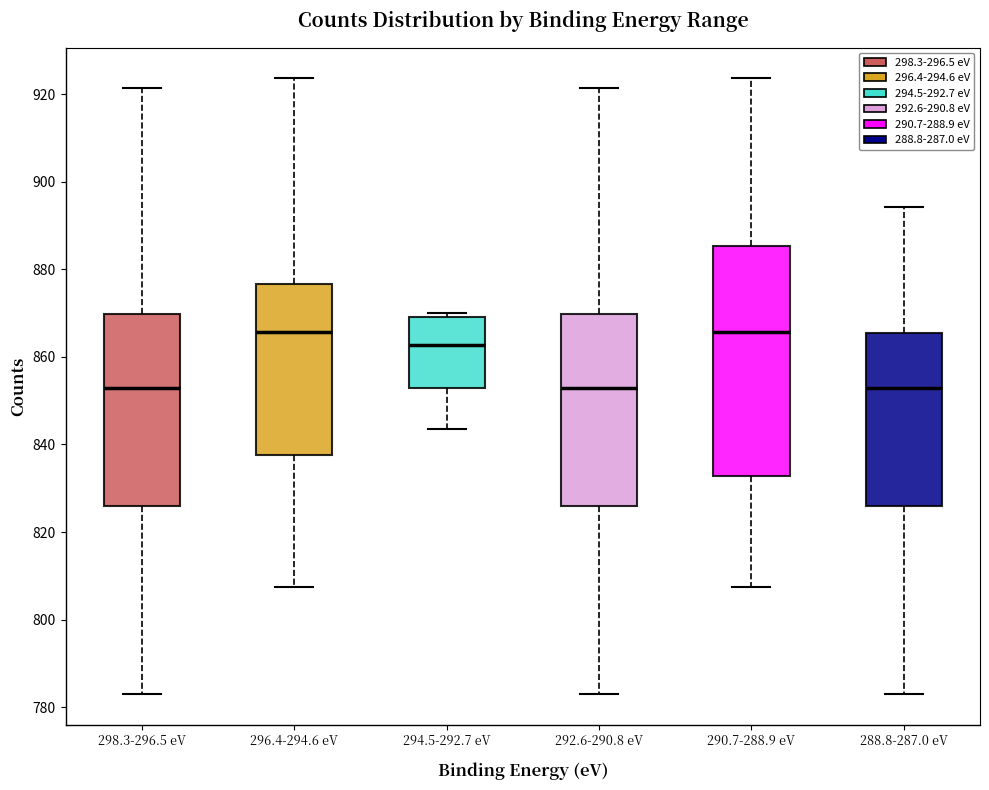

Comparing the boxes themselves (not the whiskers), which one is the tallest?

290.7-288.9 eV